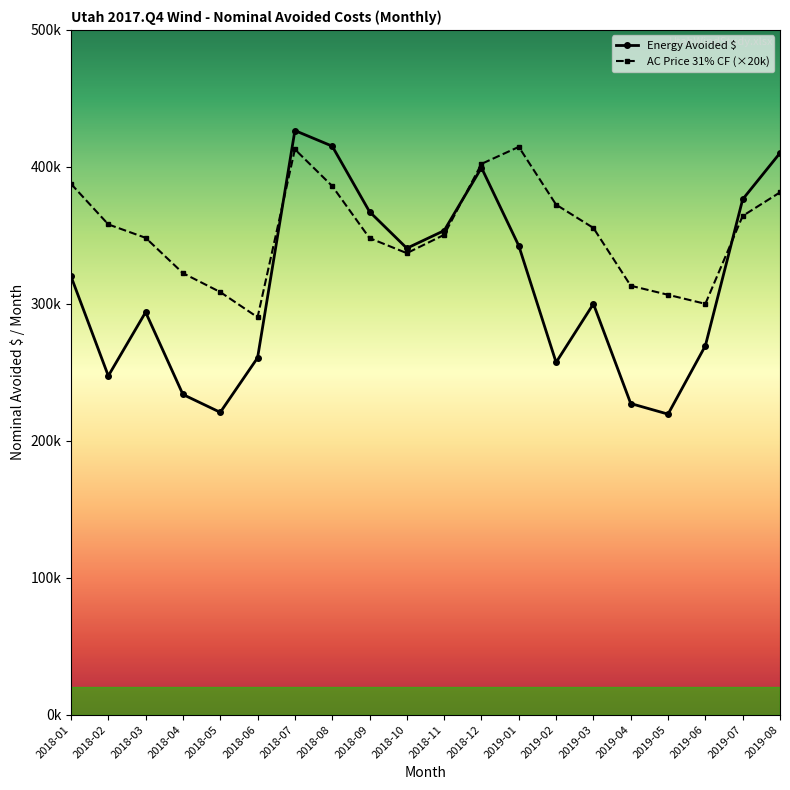

Does the chart have visible grid lines?

No